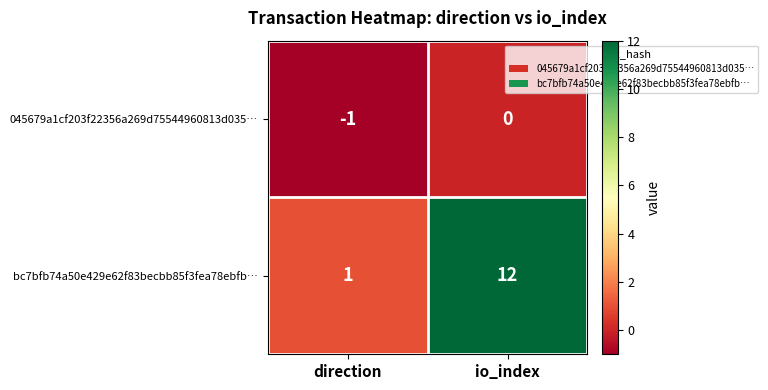

What is the difference between the maximum and minimum values in the bc7bfb74a50e429e62f83becbb85f3fea78ebfb… series?

11